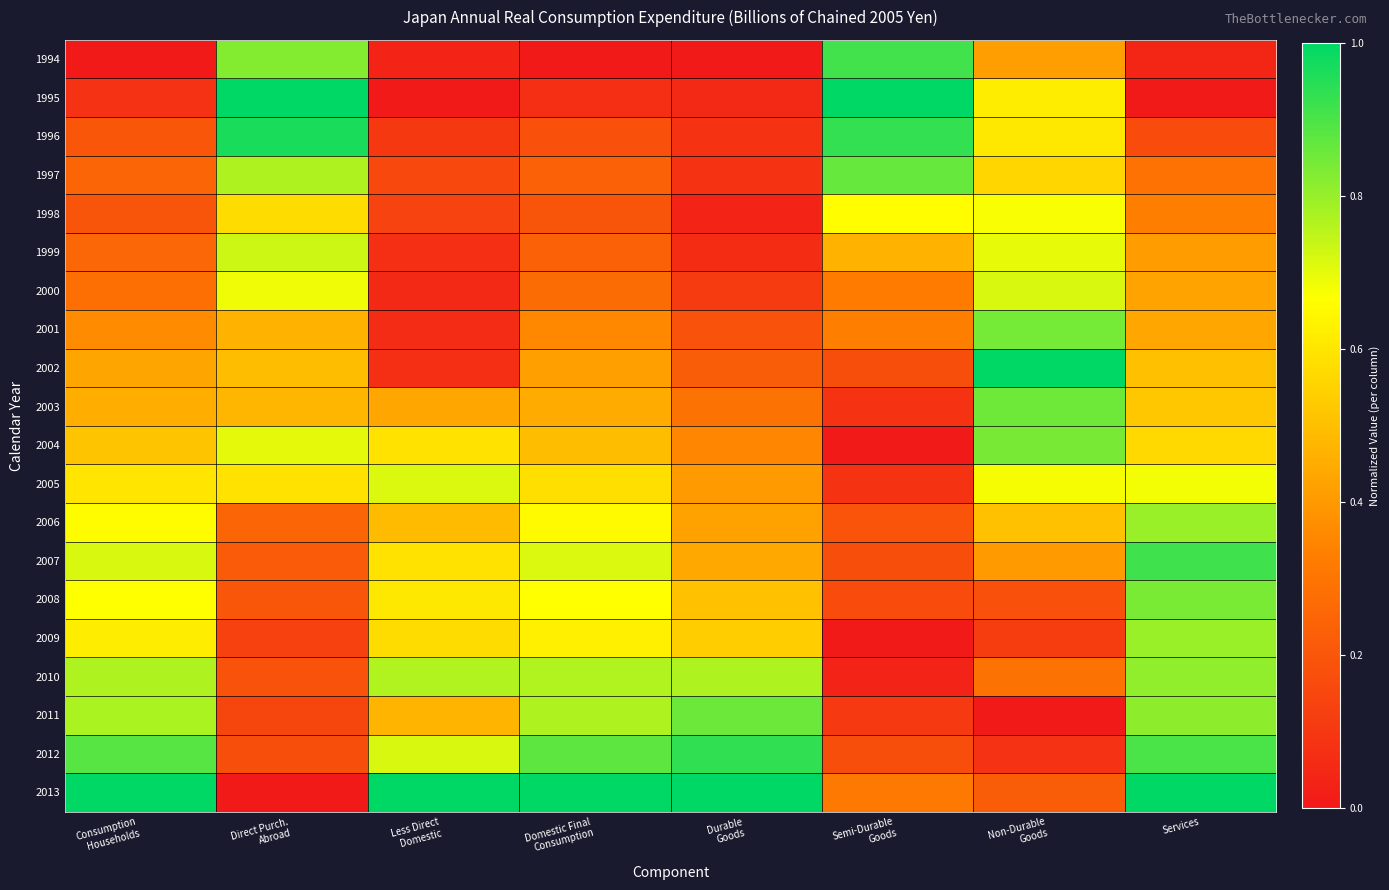

How many data points does each series have?

8